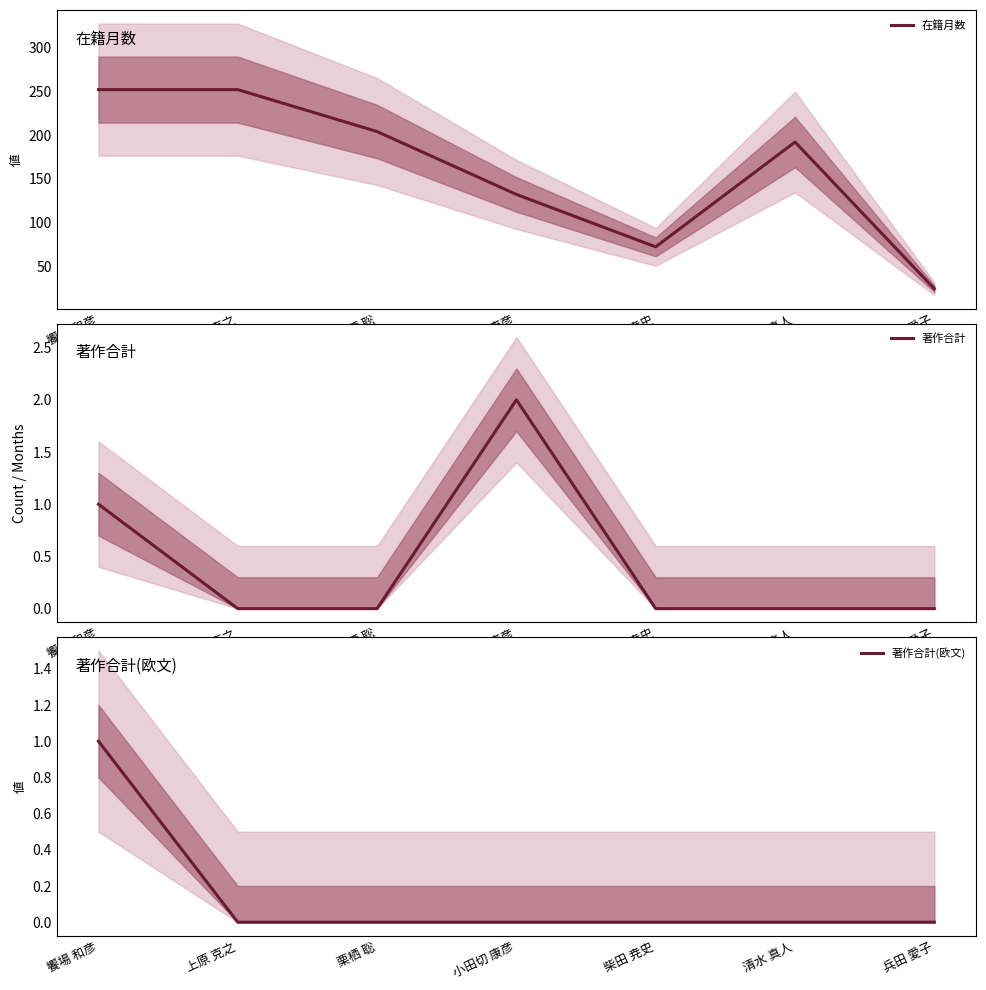

Between 清水 真人 and 饗場 和彦, which is larger?

饗場 和彦